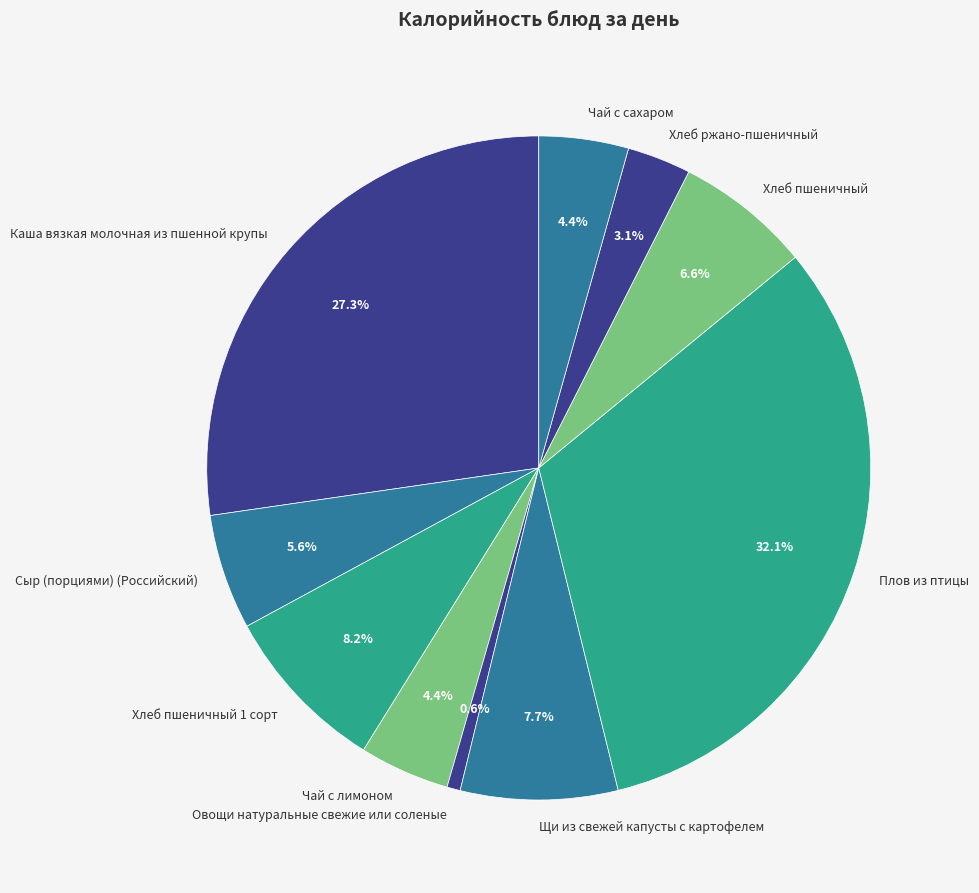

Between Плов из птицы and Чай с сахаром, which is larger?

Плов из птицы